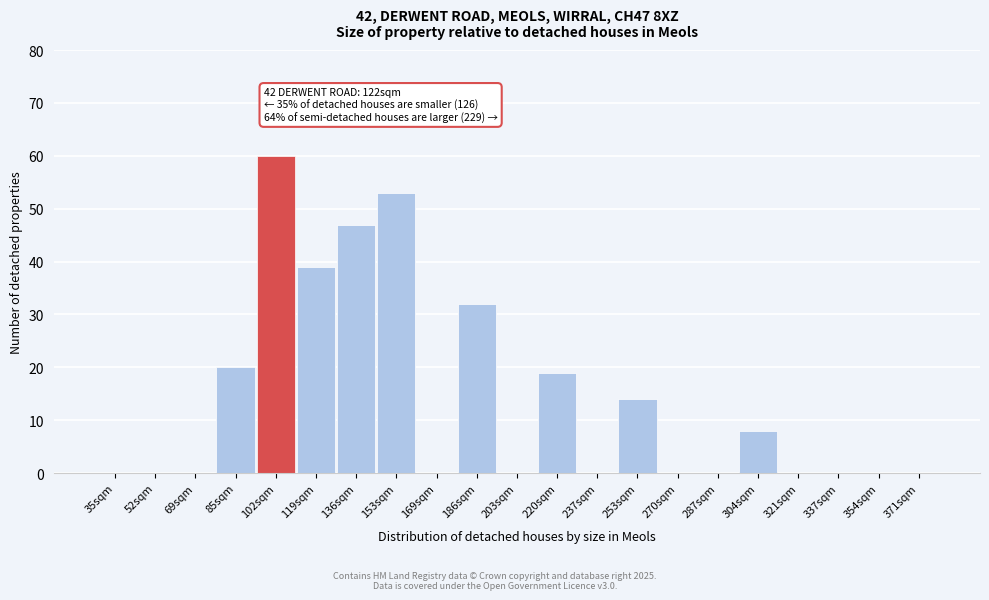

Reading left to right, extract all data points from this chart.

35sqm=0	52sqm=0	69sqm=0	85sqm=20	102sqm=60	119sqm=39	136sqm=47	153sqm=53	169sqm=0	186sqm=32	203sqm=0	220sqm=19	237sqm=0	253sqm=14	270sqm=0	287sqm=0	304sqm=8	321sqm=0	337sqm=0	354sqm=0	371sqm=0